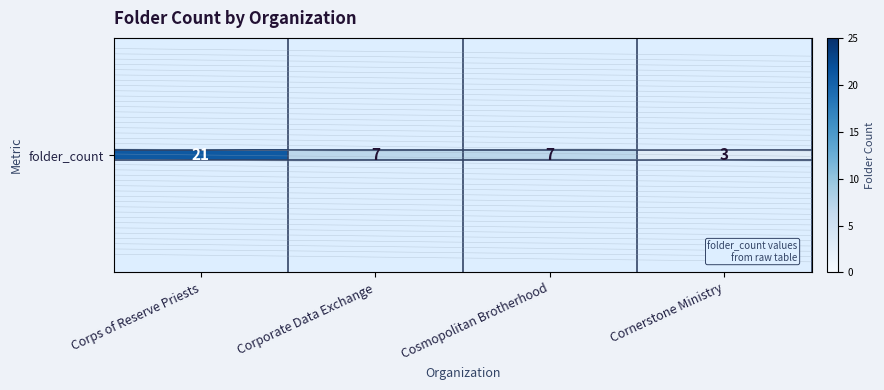

Which category has the highest value across all series?

Corps of Reserve Priests